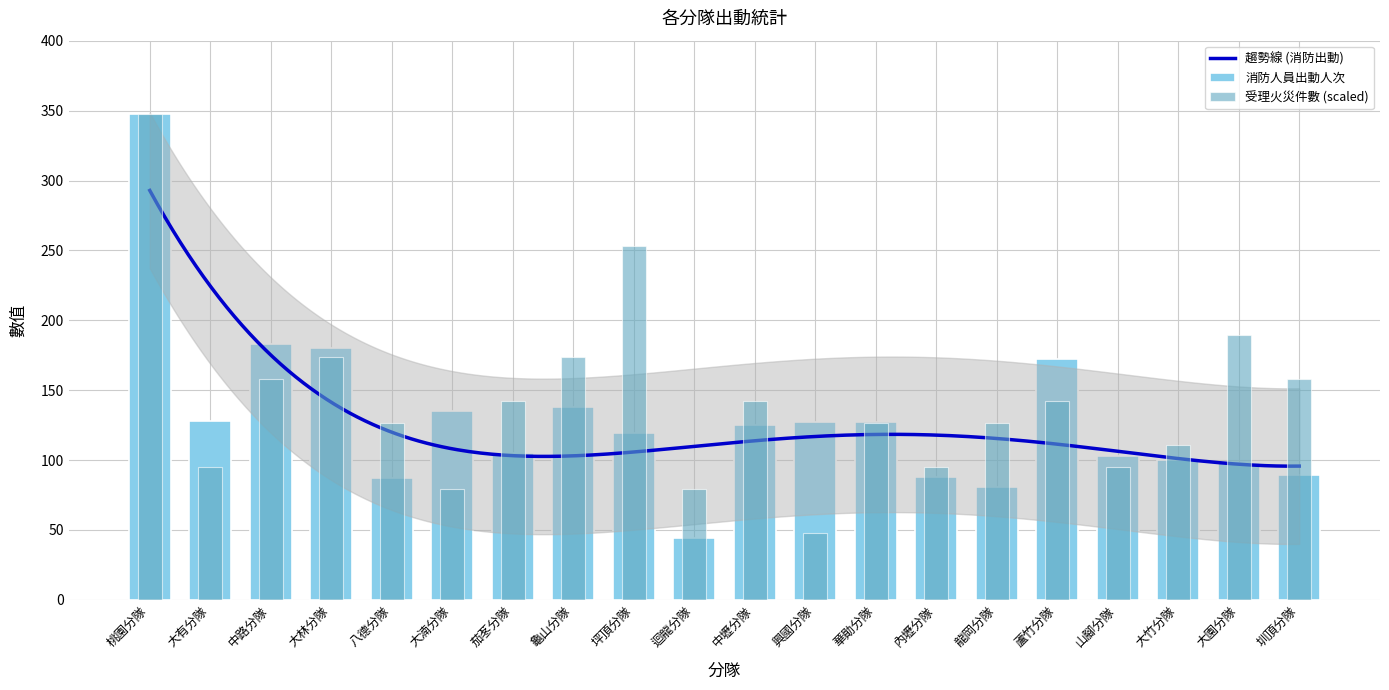

Is the value of 消防人員出動人次 at 山腳分隊 greater than the value of 受理火災件數 at 大竹分隊?

No